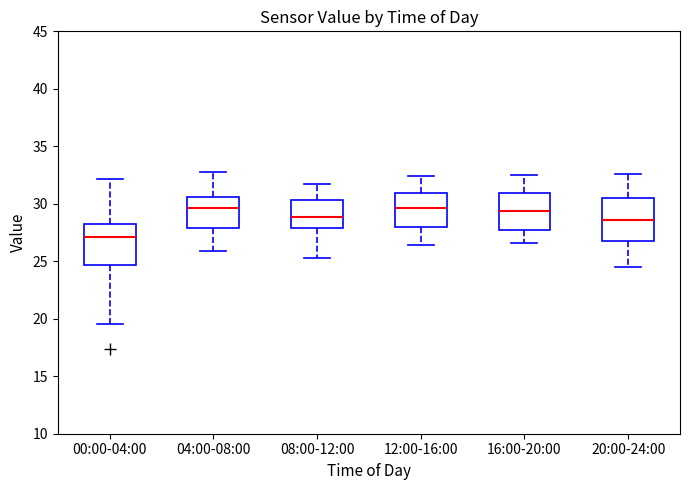

Reading left to right, read every box against the y-axis: the position of its median line, the range the box covers, and the ends of its whiskers. The values are not printed on the chart, so give them approximately, as read against the axis.

00:00-04:00: median 27.0, box 24.5 to 28.0, whiskers 19.5 to 32.0
04:00-08:00: median 29.5, box 28.0 to 30.5, whiskers 26.0 to 33.0
08:00-12:00: median 29.0, box 28.0 to 30.5, whiskers 25.5 to 32.0
12:00-16:00: median 29.5, box 28.0 to 31.0, whiskers 26.5 to 32.5
16:00-20:00: median 29.5, box 28.0 to 31.0, whiskers 26.5 to 32.5
20:00-24:00: median 28.5, box 26.5 to 30.5, whiskers 24.5 to 32.5